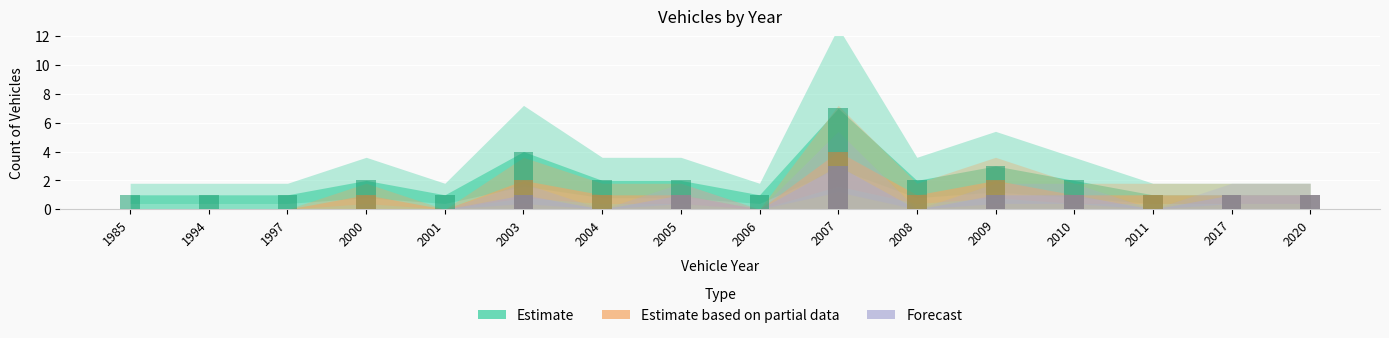

Which label corresponds to the largest value in the chart?

2007